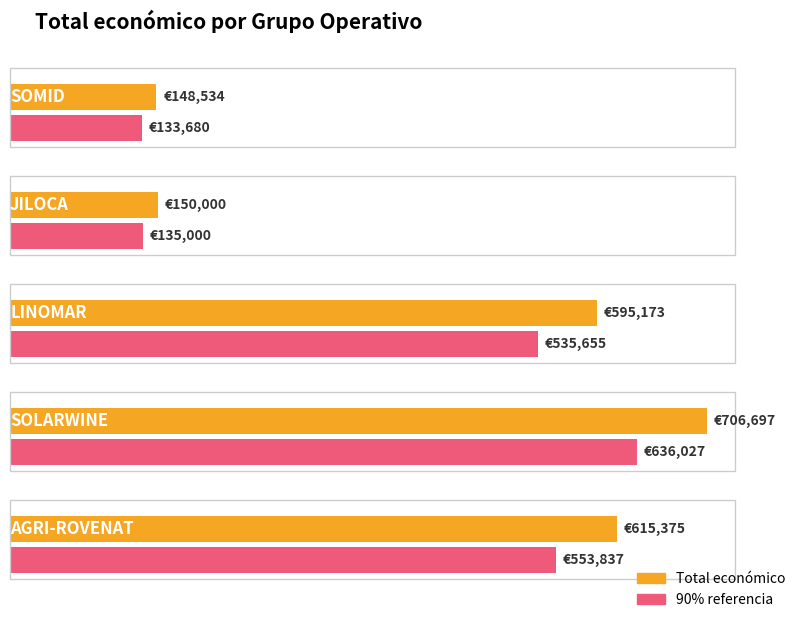

Where is the data nearest to the value 427615?

LINOMAR